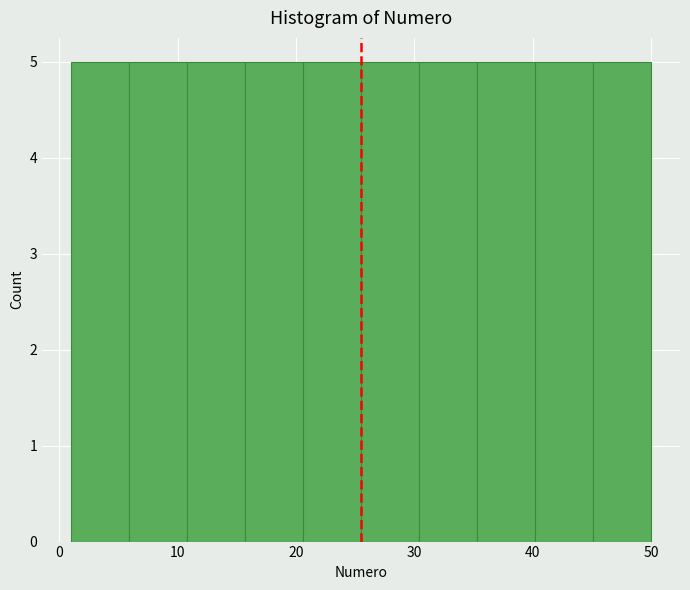

Reading left to right, list every bar in this chart as the range it spans on the x-axis followed by its height. Neither the bar edges nor the heights are printed on the chart, so give them approximately, as read against the axes.

1.0 to 5.9: 5
5.9 to 10.8: 5
10.8 to 15.7: 5
15.7 to 20.6: 5
20.6 to 25.5: 5
25.5 to 30.4: 5
30.4 to 35.3: 5
35.3 to 40.2: 5
40.2 to 45.1: 5
45.1 to 50.0: 5